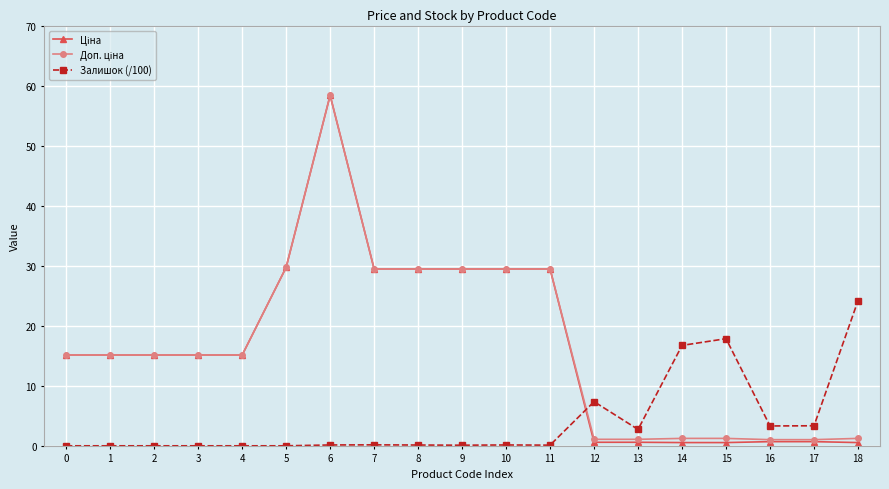

True or false: Залишок (/100) has a value of 38.8 at 18.

False